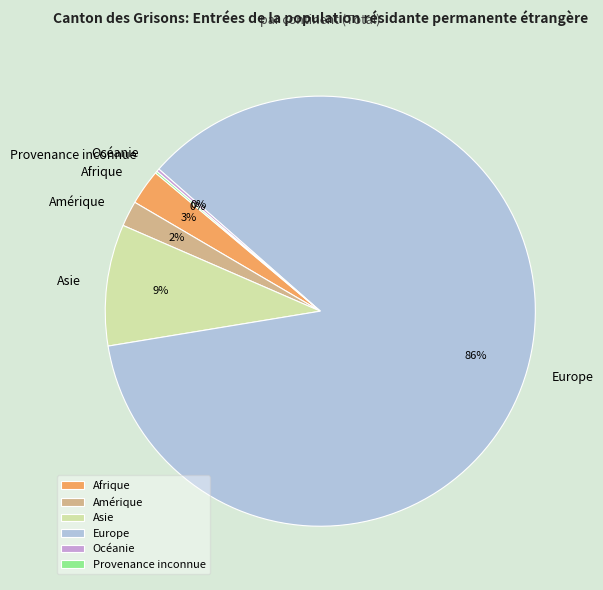

Between Europe and Amérique, which is larger?

Europe